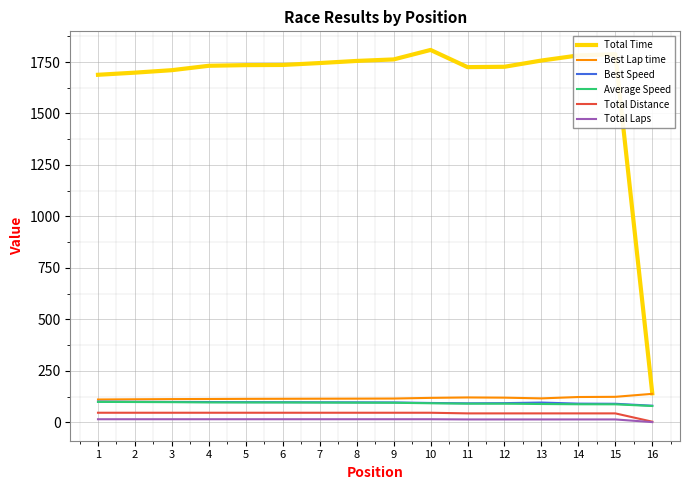

Which series has the largest total across all categories?

Total Time